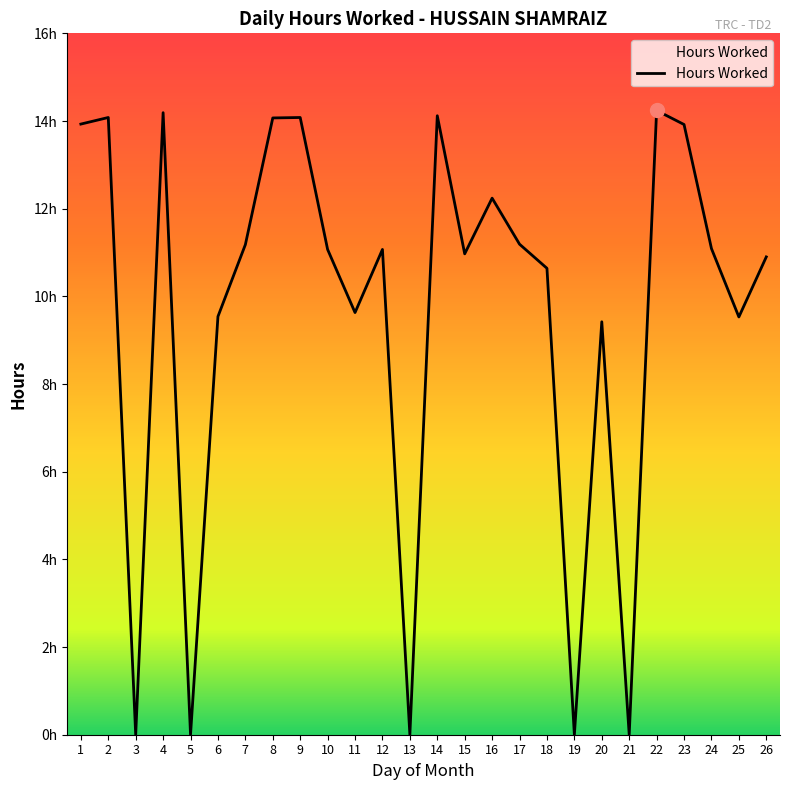

What is the value of the 26th point from the left?

10.9